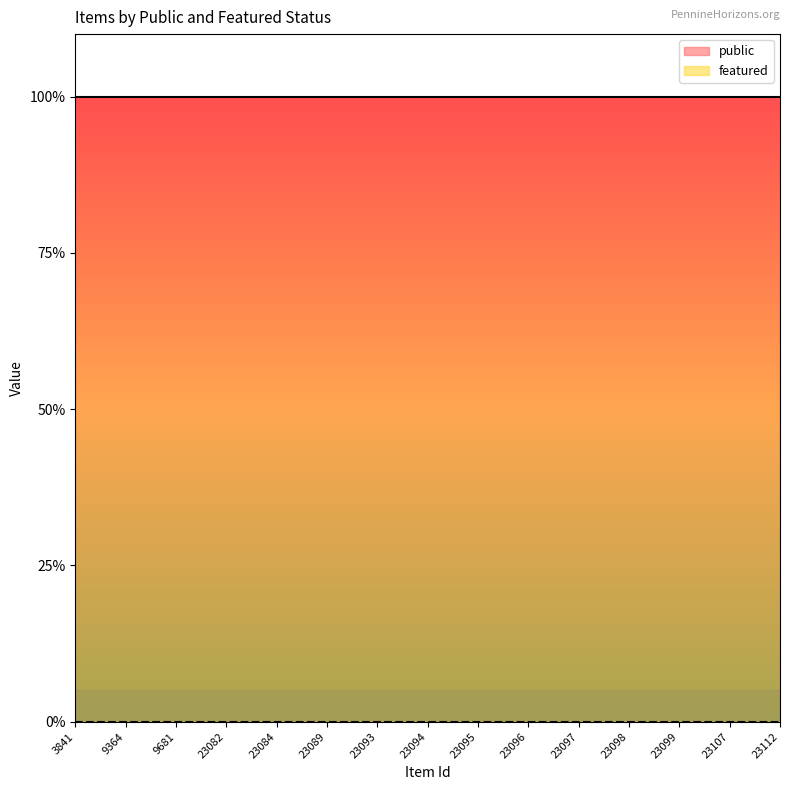

Rank the series by their average value, from lowest to highest.

featured, public